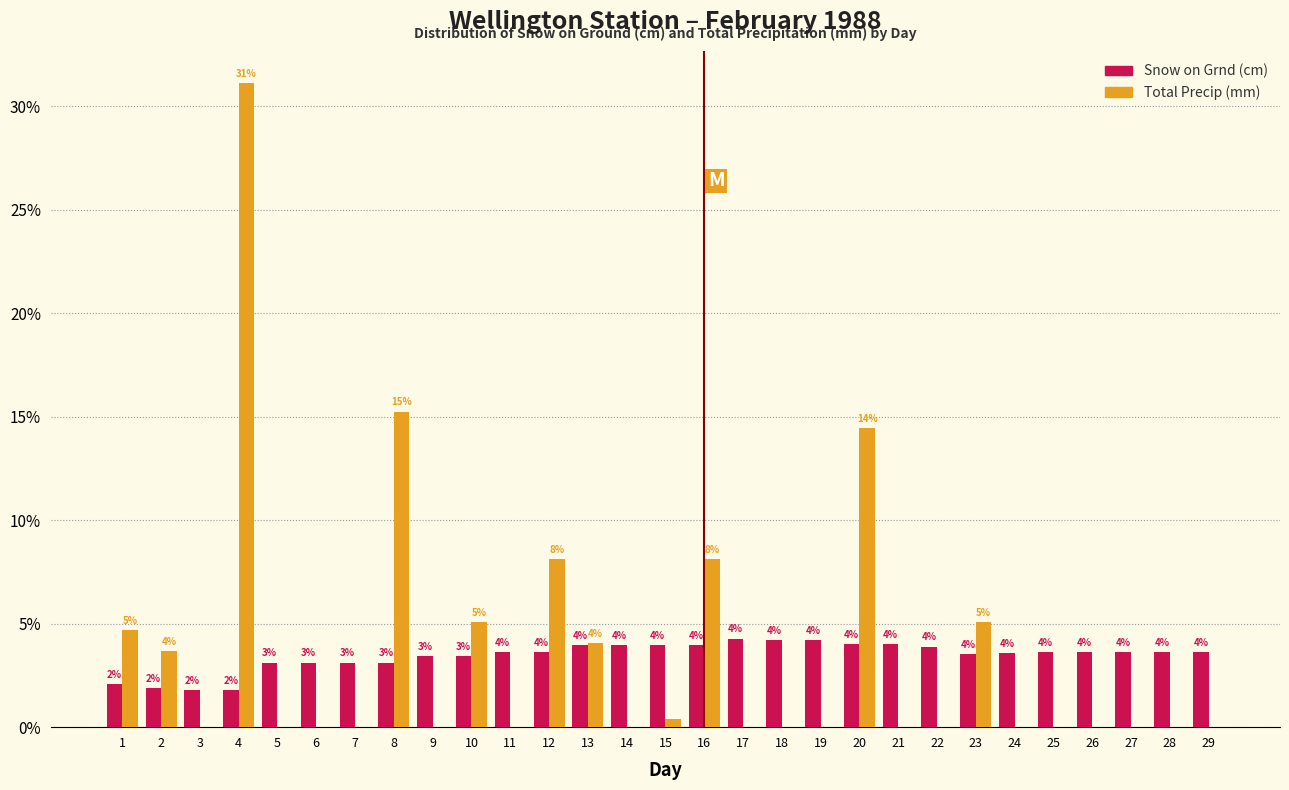

The Total Precip (mm) series shows 20.9 at 17. True or false?

False